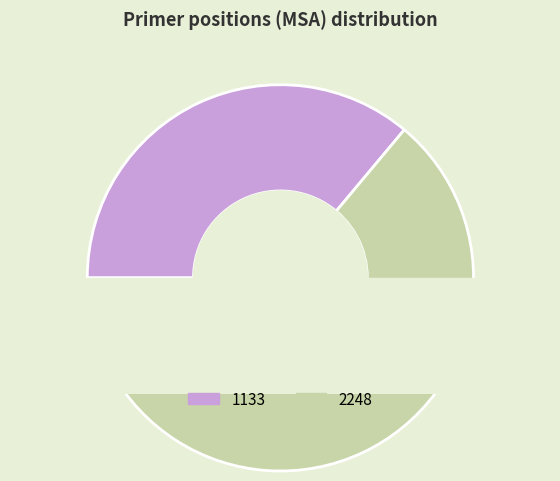

To the nearest percent, what percentage of the pie is 2248?

64%